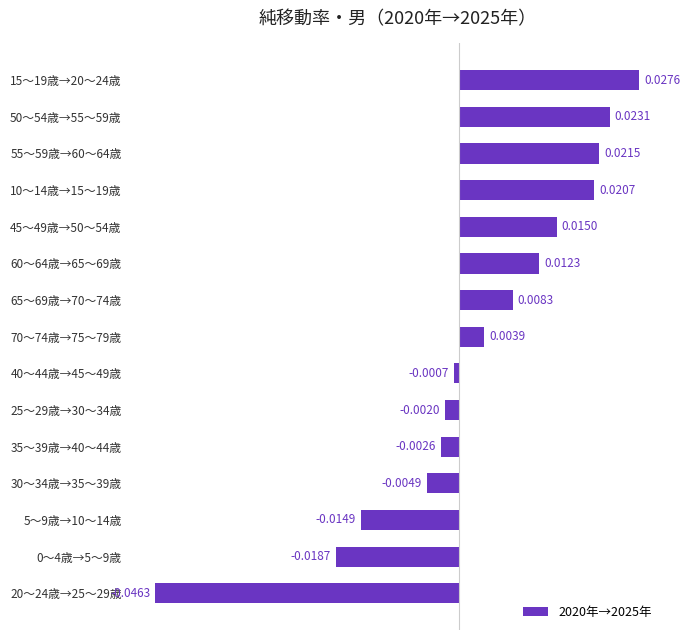

Which has a higher value, 50～54歳→55～59歳 or 35～39歳→40～44歳?

50～54歳→55～59歳